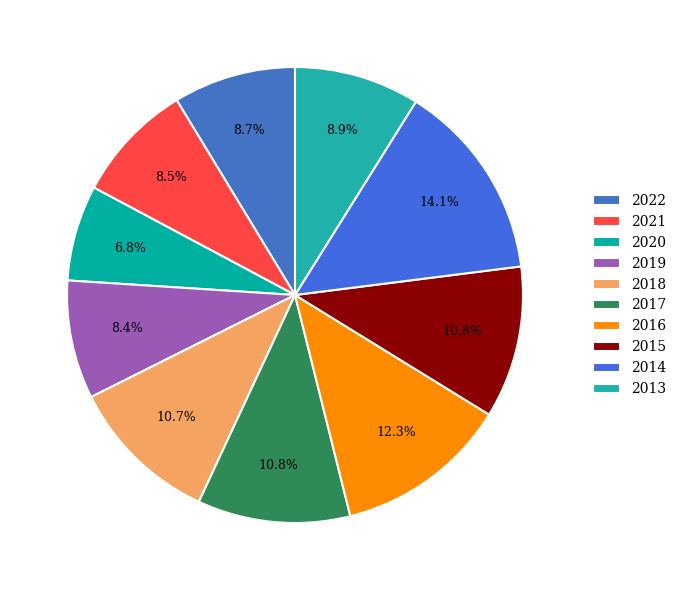

Is there a majority slice in this chart?

No